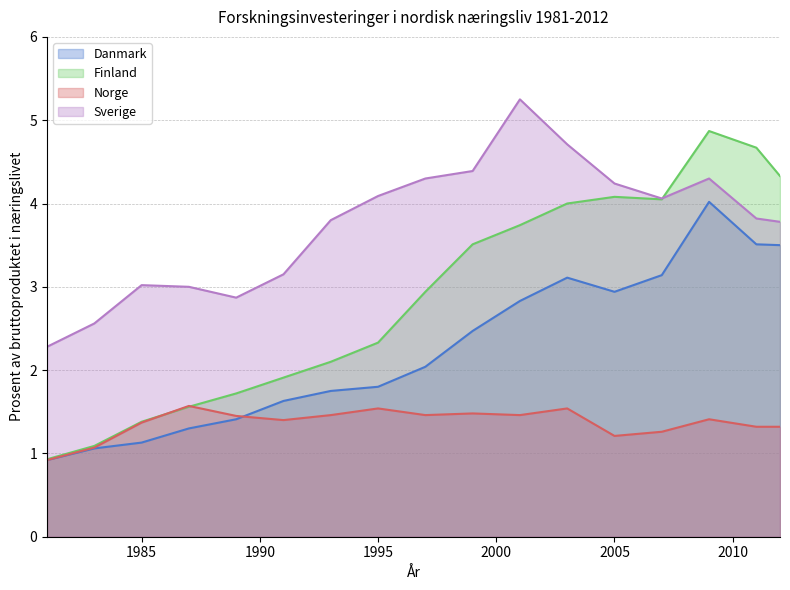

In Norge, how many points are higher than both neighbors (excluding endpoints)?

5